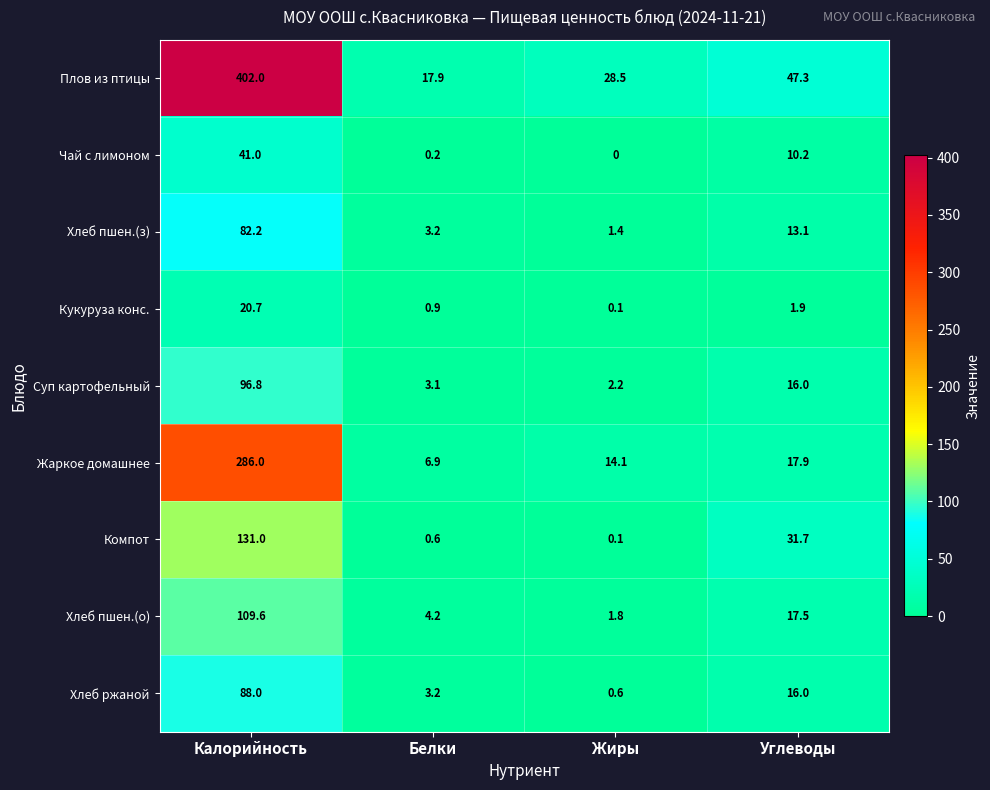

Which label corresponds to the smallest value in the chart?

Жиры